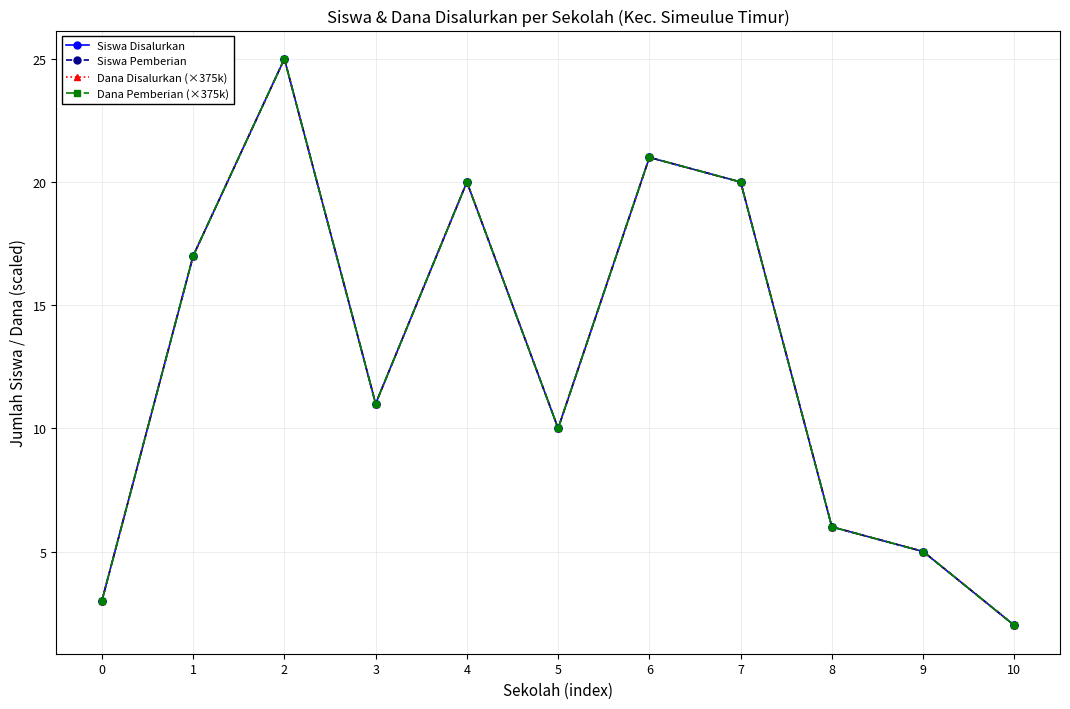

Rank the categories by Siswa Disalurkan value from highest to lowest.

2, 6, 4, 7, 1, 3, 5, 8, 9, 0, 10